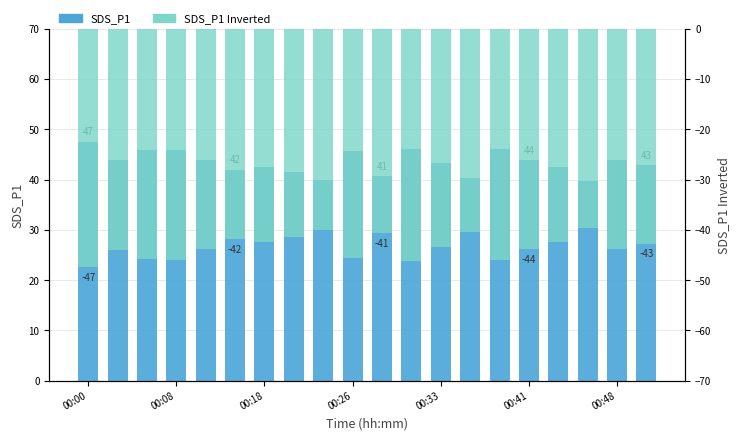

List the series in order of their peak value, lowest first.

SDS_P1 Inverted, SDS_P1